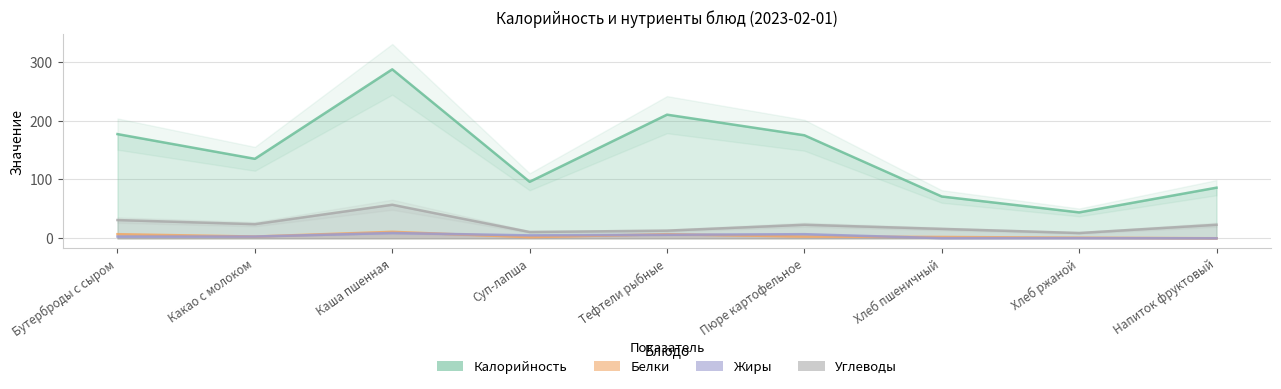

List the labels in order of Калорийность value, largest first.

Каша пшенная, Тефтели рыбные, Бутерброды с сыром, Пюре картофельное, Какао с молоком, Суп-лапша, Напиток фруктовый, Хлеб пшеничный, Хлеб ржаной